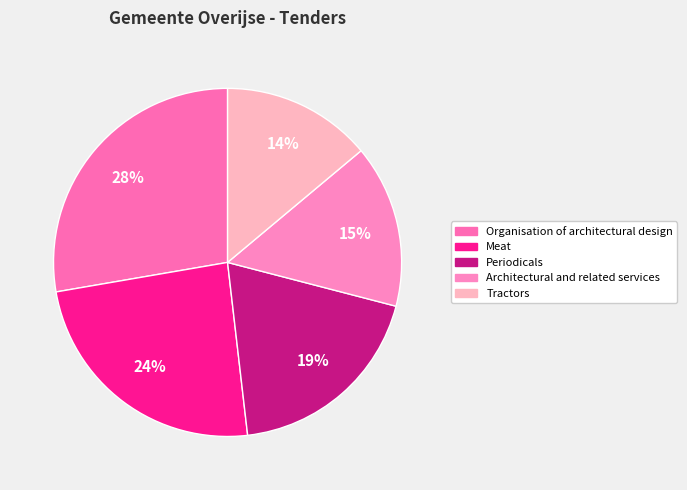

To the nearest percent, what is the difference between the largest and smallest slice percentages?

14%